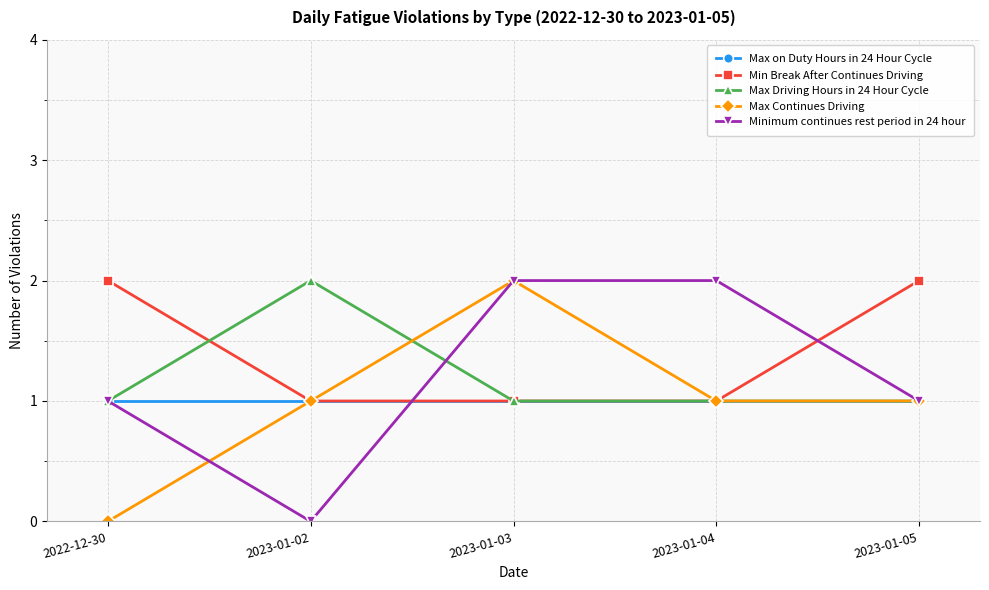

Is it true that Minimum continues rest period in 24 hour equals 2 at 2023-01-04?

True